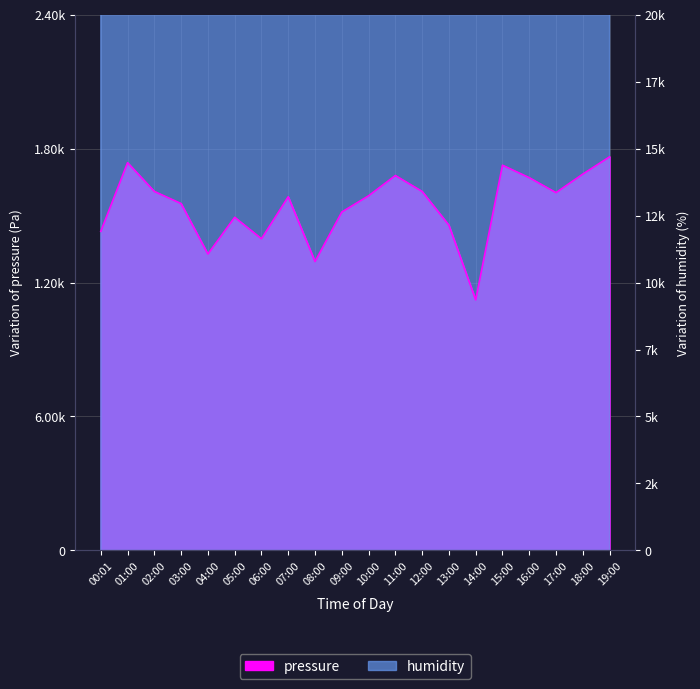

What is the highest value of the pressure series?

1762.8